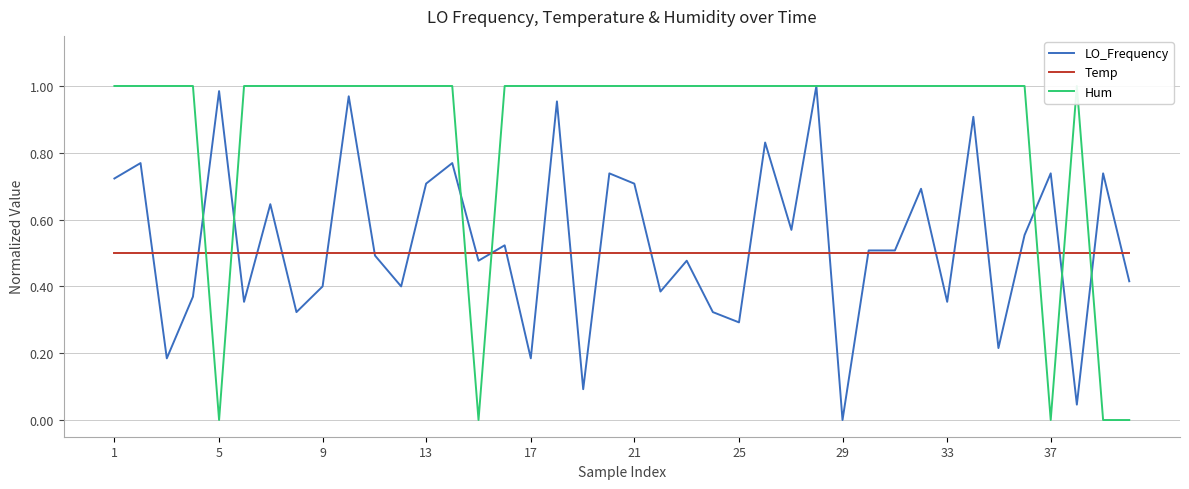

What is the sum of all Hum values?

35.0